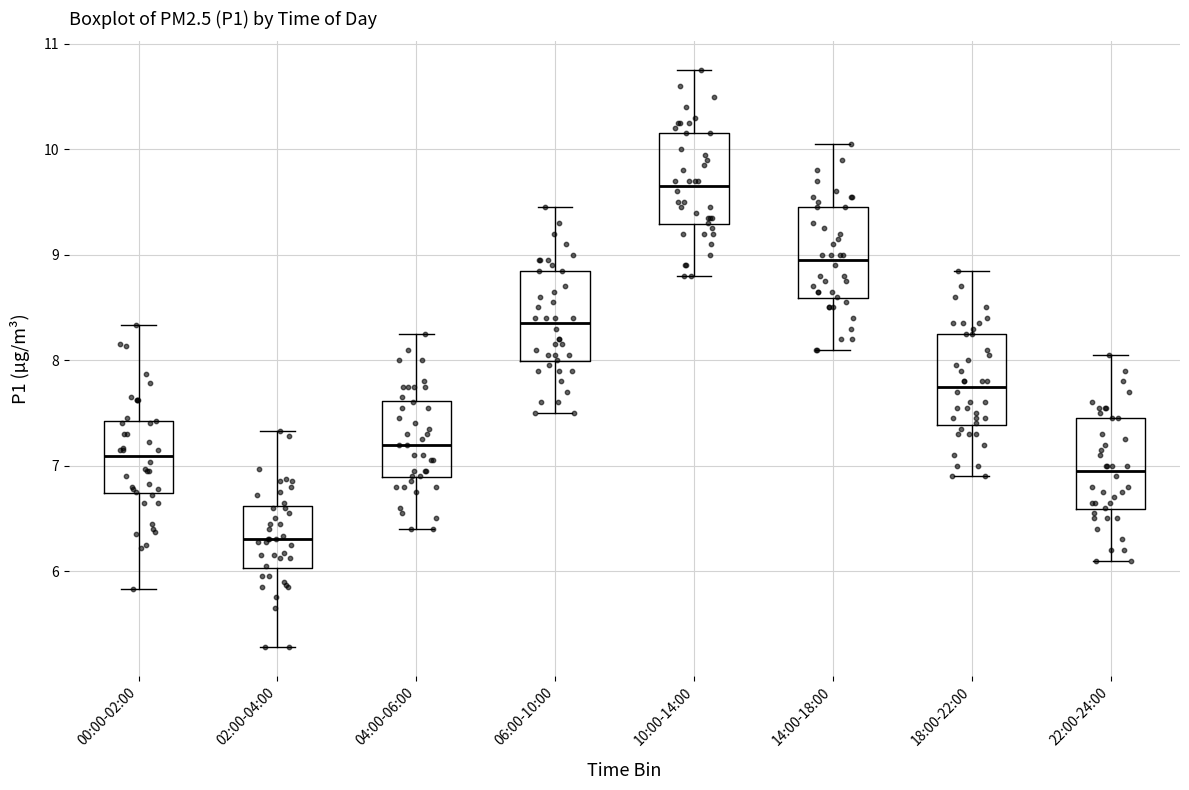

Where is the lower edge of the box for 18:00-22:00 on the y-axis? The values are not printed on the chart, so give them approximately, as read against the axis.

7.4